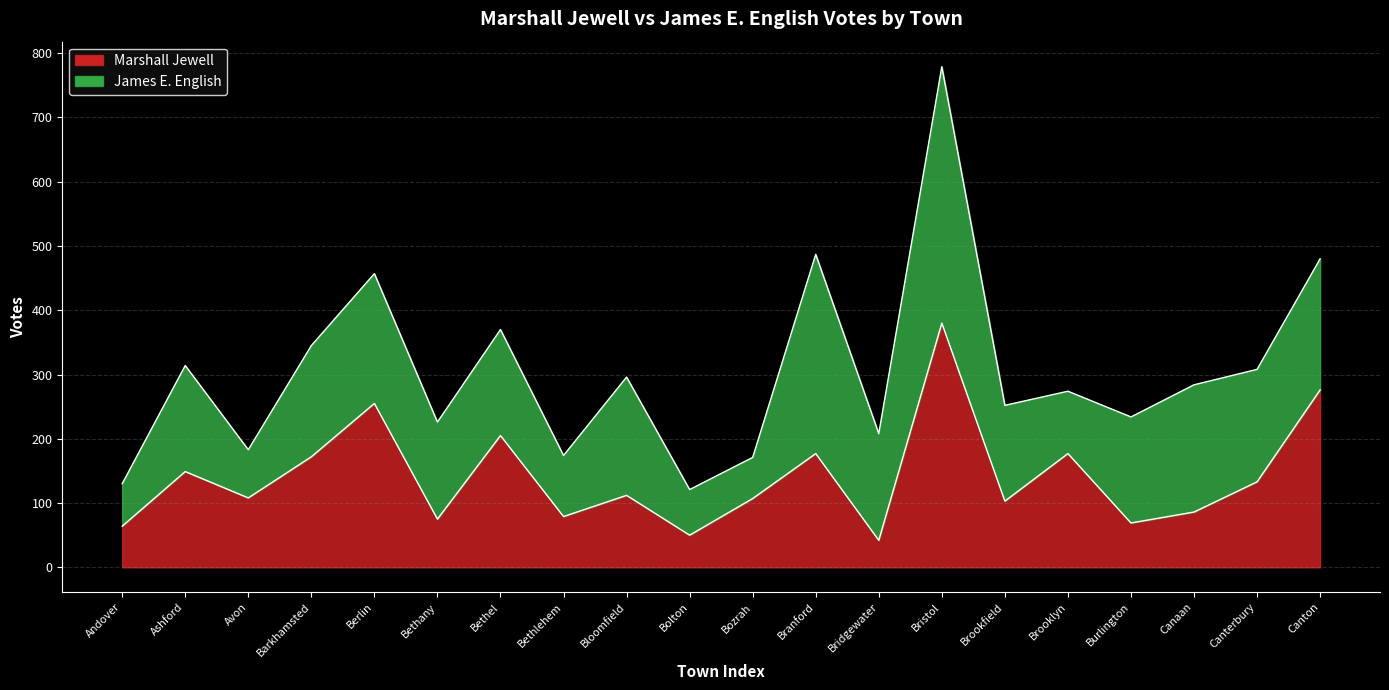

Where is the first local minimum?

Avon